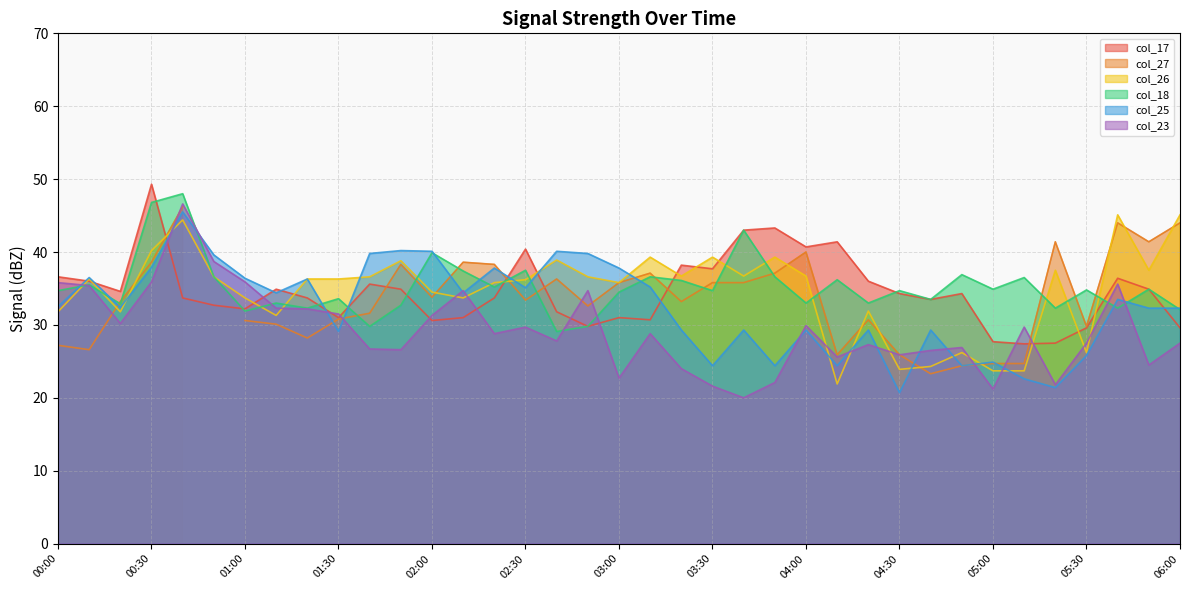

What is the minimum value for col_25?

20.7